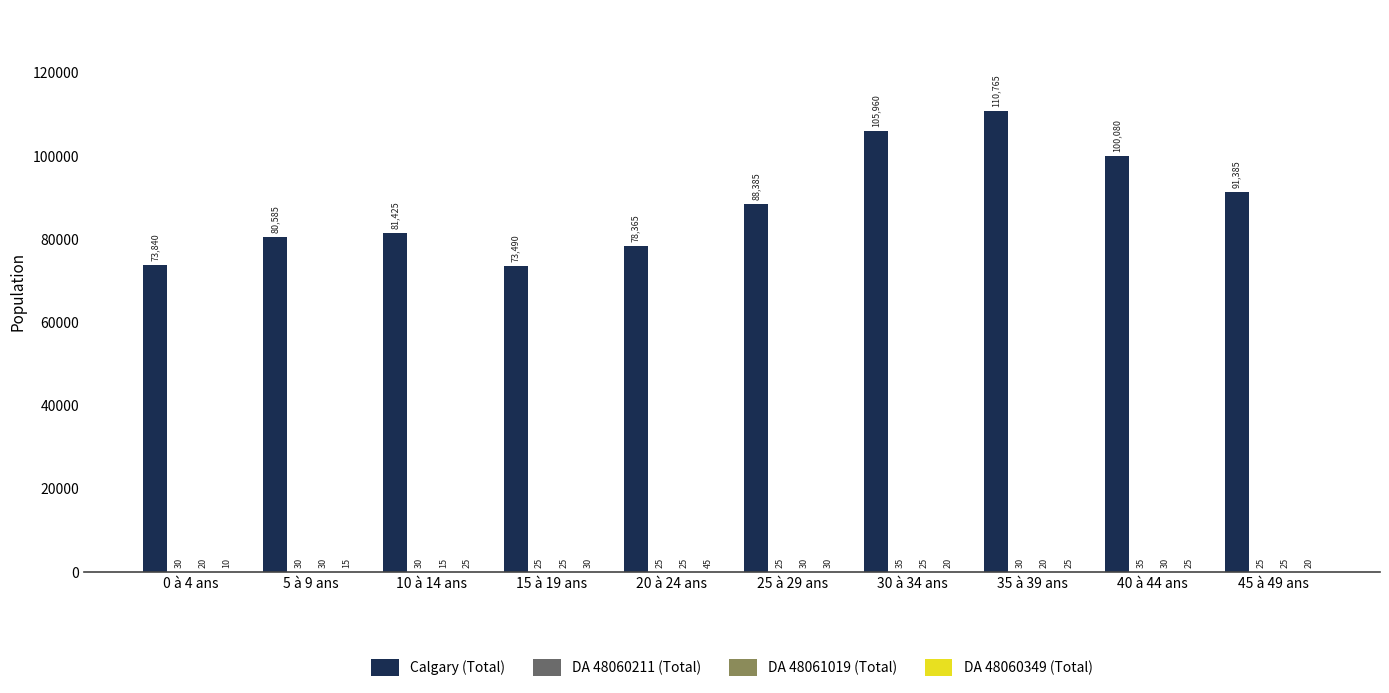

The Calgary (Total) series shows 135159 at 5 à 9 ans. True or false?

False